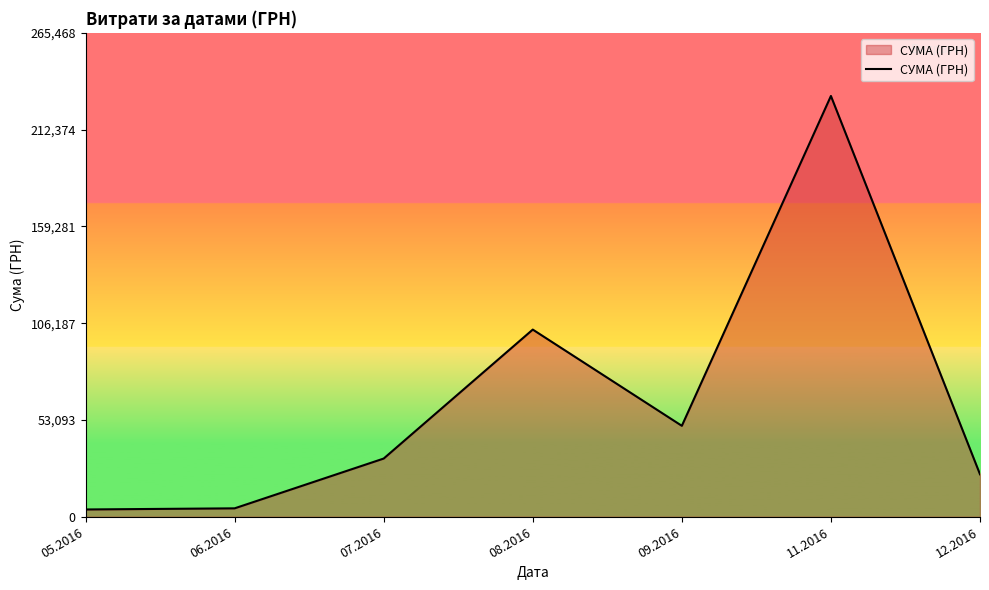

True or false: there are more than 2 points higher than both neighbors.

False